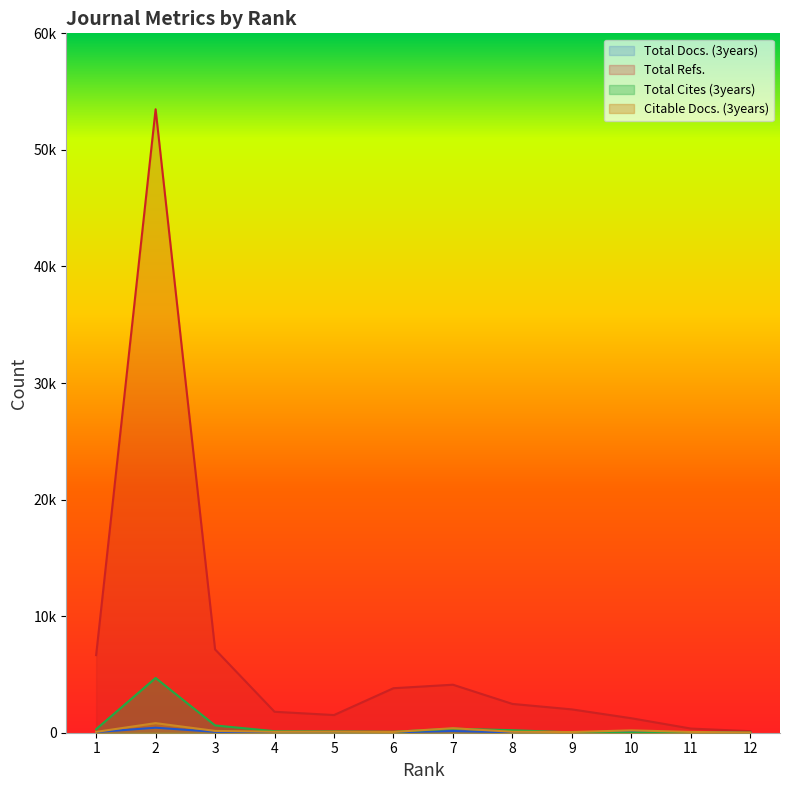

Is it true that Total Docs. (3years) equals 31 at 8?

True